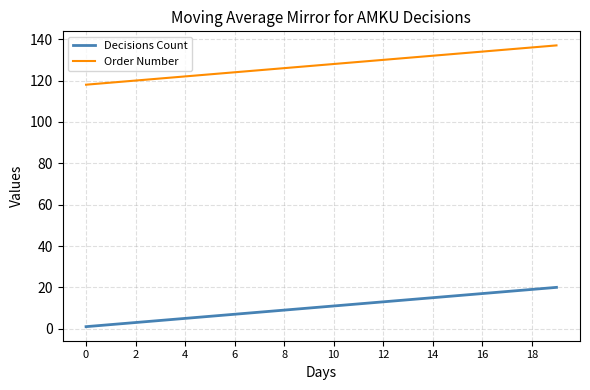

True or false: Order Number and Decisions Count cross at least once.

False